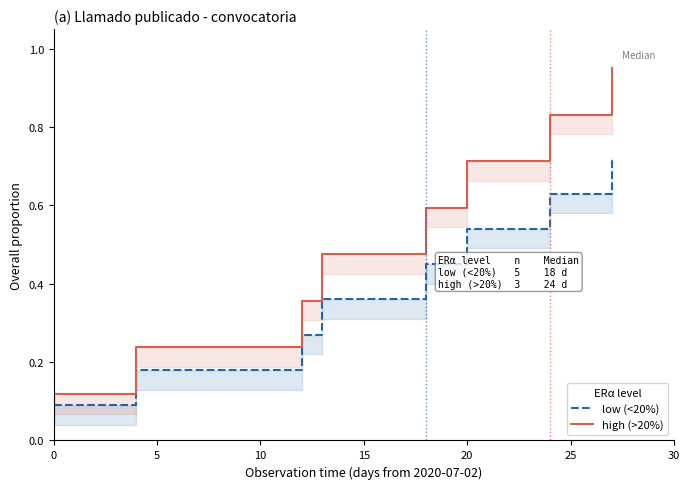

How many lines are shown in the chart?

2